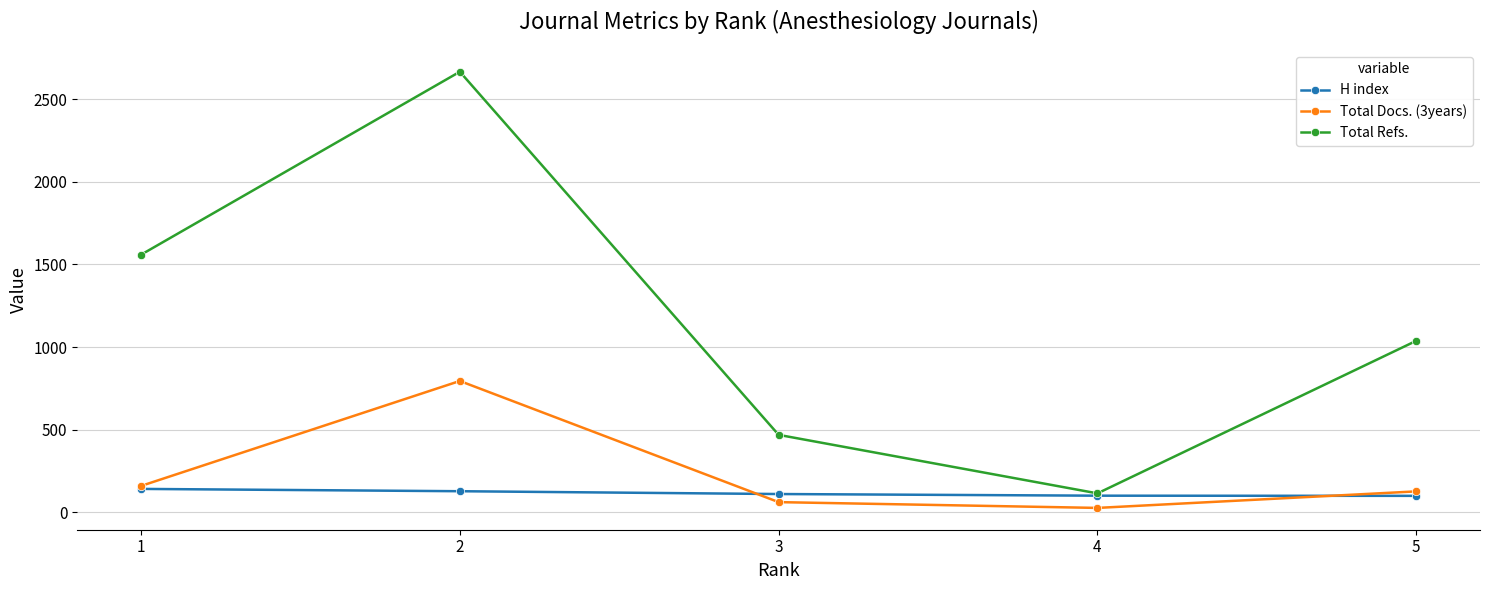

Which series has the widest spread of values?

Total Refs.